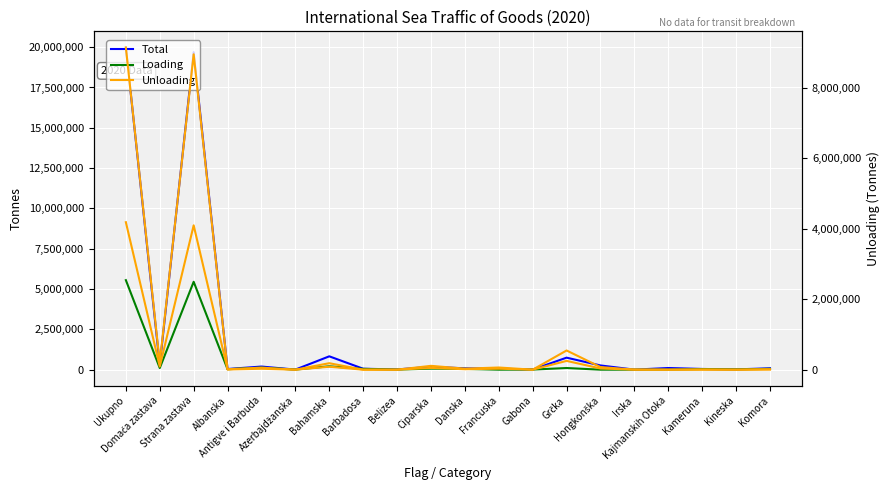

Reading right to left, transcribe all the data shown in this chart.

Total: Komora=84914	Kineska=18053	Kameruna=44013	Kajmanskih Otoka=103051	Irska=2100	Hongkonška=261759	Grčka=744908	Gabona=6678	Francuska=61412	Danska=83000	Ciparska=179921	Belizea=14356	Barbadosa=58084	Bahamska=827747	Azerbajdžanska=5100	Antigve i Barbuda=193566	Albanska=40875	Strana zastava=19687868	Domaća zastava=296114	Ukupno=19983982
Loading: Komora=51904	Kineska=18053	Kameruna=39910	Kajmanskih Otoka=0	Irska=0	Hongkonška=0	Grčka=102719	Gabona=6678	Francuska=0	Danska=49301	Ciparska=65316	Belizea=6008	Barbadosa=49284	Bahamska=209690	Azerbajdžanska=5100	Antigve i Barbuda=126952	Albanska=28989	Strana zastava=5450490	Domaća zastava=101670	Ukupno=5552160
Unloading: Komora=11119	Kineska=0	Kameruna=4103	Kajmanskih Otoka=0	Irska=2100	Hongkonška=73771	Grčka=544606	Gabona=0	Francuska=61412	Danska=28814	Ciparska=108418	Belizea=0	Barbadosa=0	Bahamska=183317	Azerbajdžanska=0	Antigve i Barbuda=57407	Albanska=11886	Strana zastava=8951694	Domaća zastava=194444	Ukupno=9146138